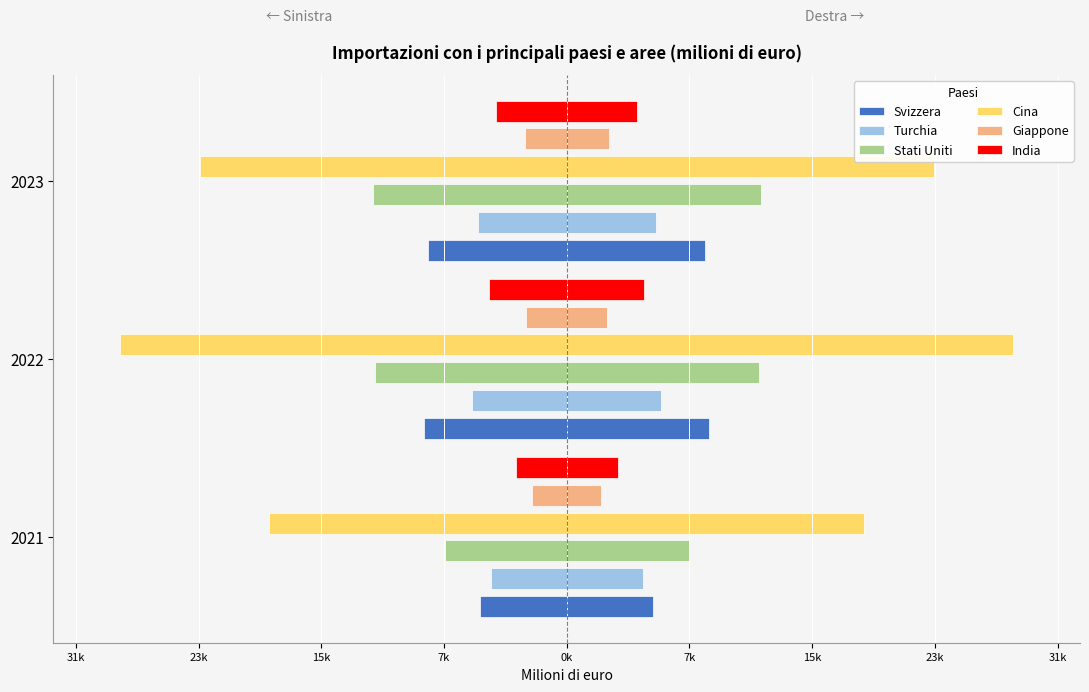

What are all the series names shown in the legend?

Svizzera, Turchia, Stati Uniti, Cina, Giappone, India